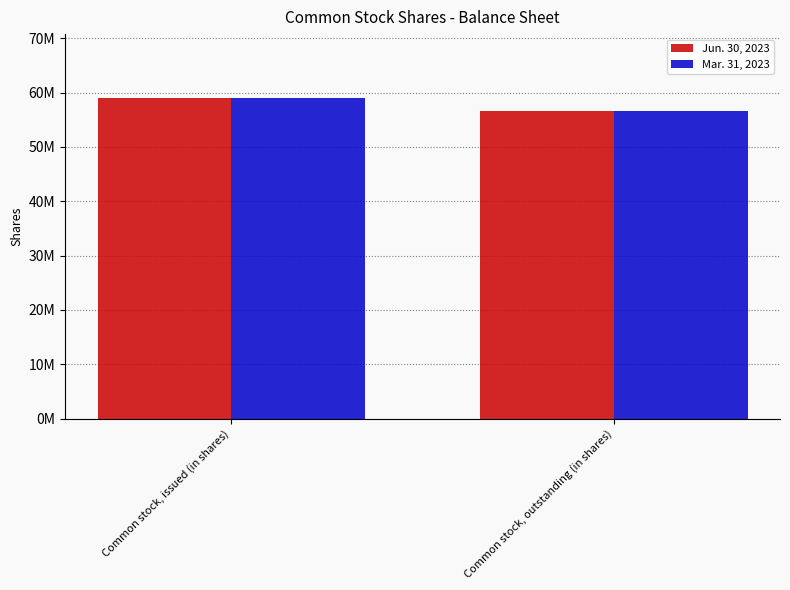

The value of Mar. 31, 2023 at Common stock, issued (in shares) is 82554219. True or false?

False